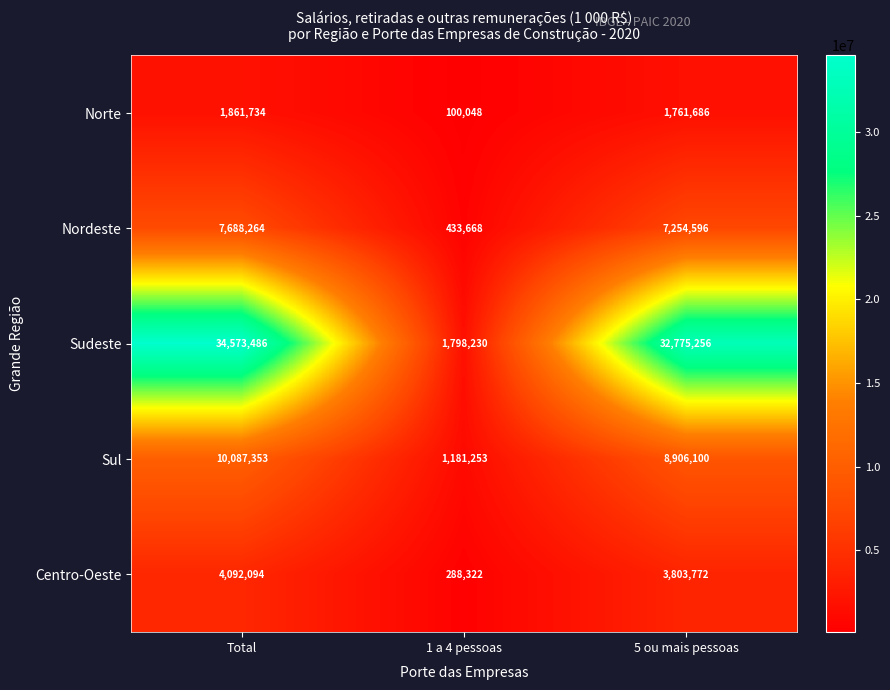

At which category does the chart reach its minimum across all series?

1 a 4 pessoas